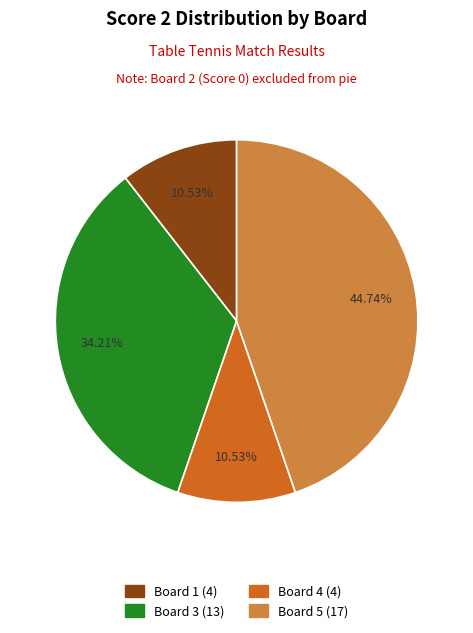

Is there any slice that represents more than half of the pie?

No